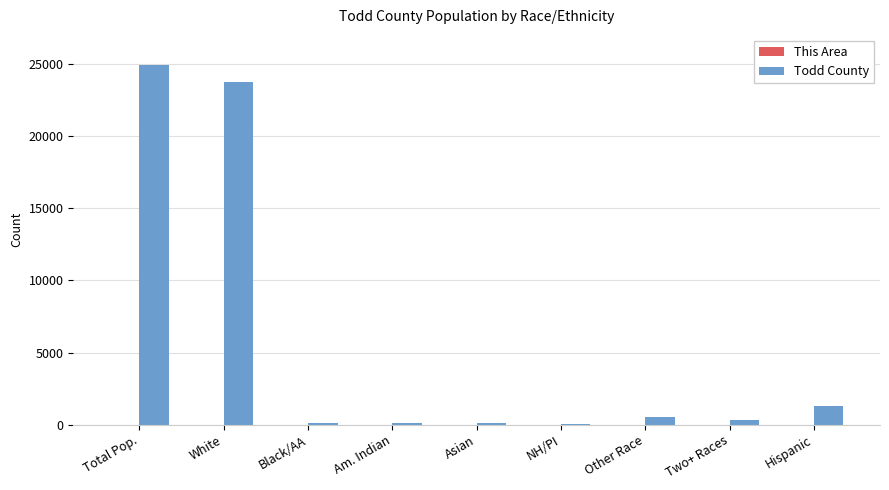

Which series changed the most between White and NH/PI?

Todd County